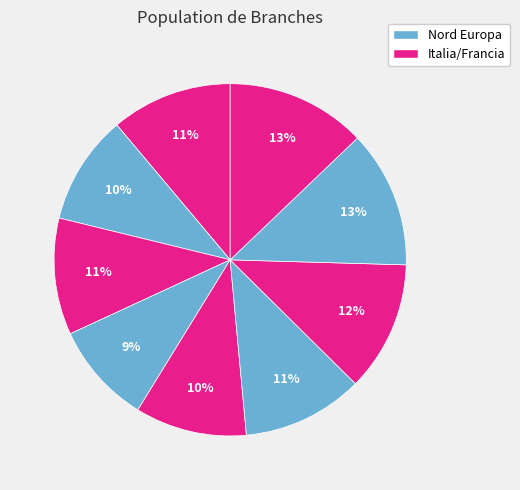

To the nearest percent, what is the average slice percentage?

11%